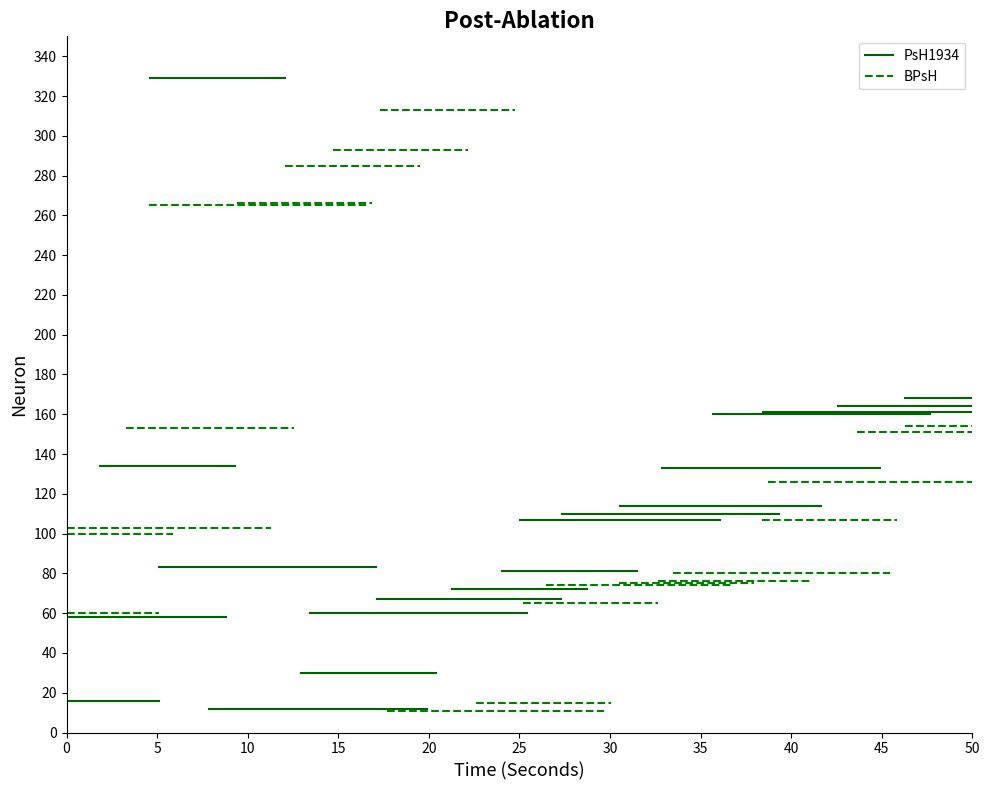

Is this an area chart (filled region under the line)?

No